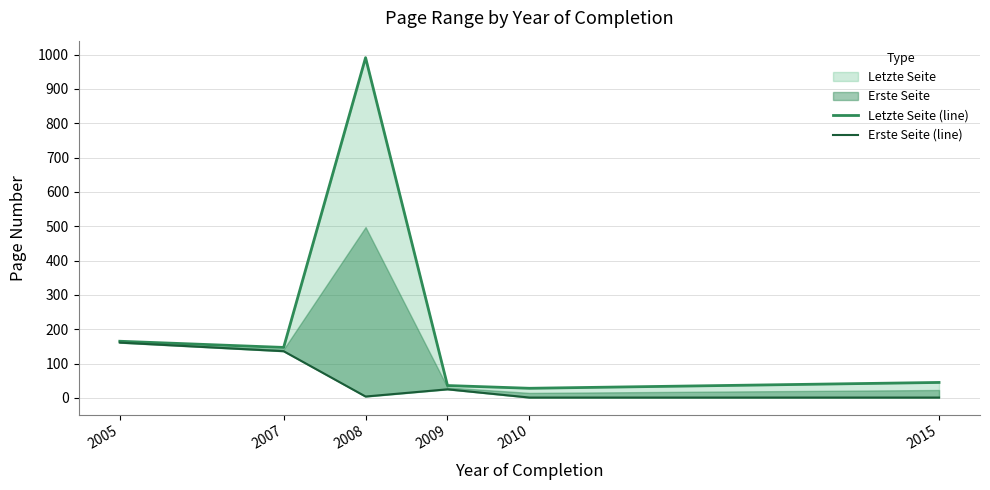

Reading left to right, extract all data points from this chart.

Letzte Seite (line): 165	147	991	36	28	45
Erste Seite (line): 161	136	4	25	1	1